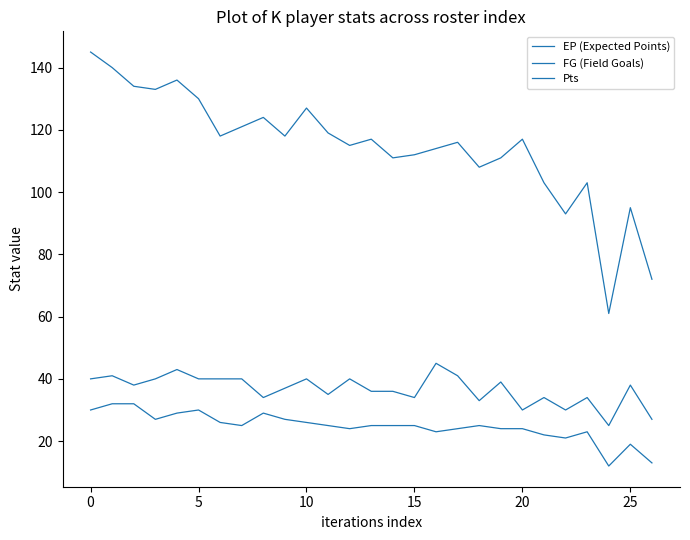

Which category has the highest value in the EP (Expected Points) series?

16